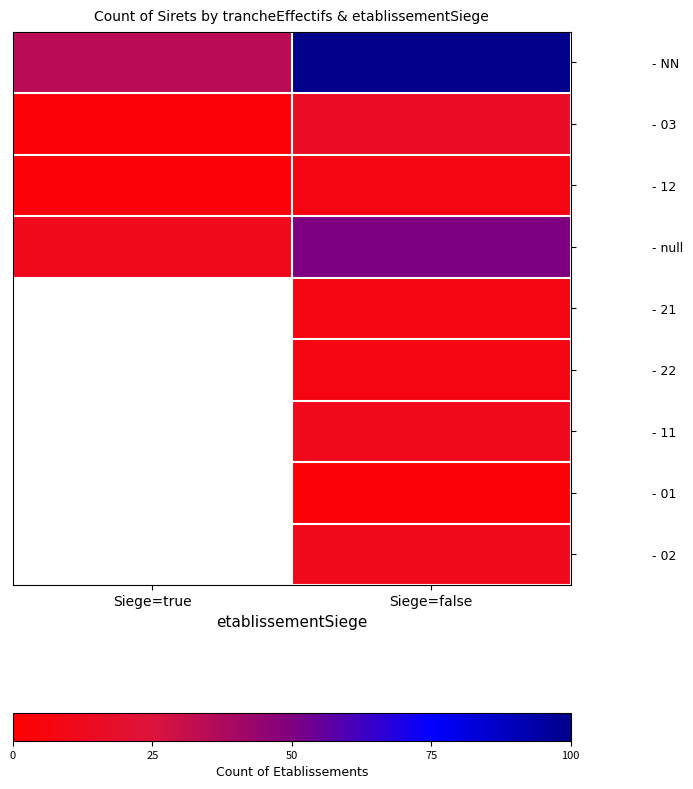

Rank the series by their maximum value, from highest to lowest.

- NN, - null, - 03, - 11, - 02, - 12, - 21, - 22, - 01